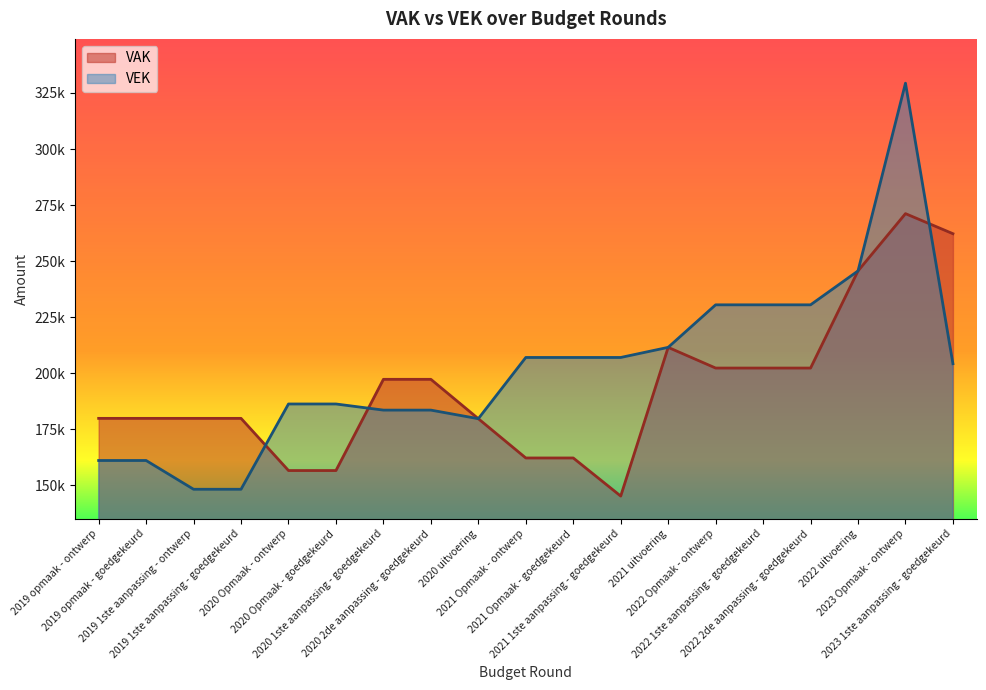

The VEK series shows 186240 at 2020 Opmaak - goedgekeurd. True or false?

True